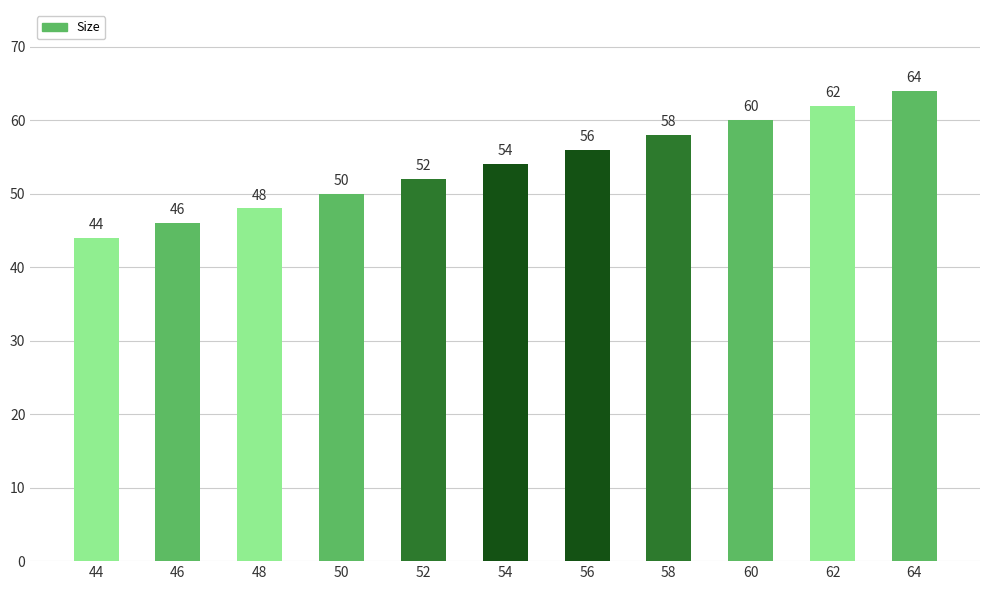

Rank the categories by value from highest to lowest.

64, 62, 60, 58, 56, 54, 52, 50, 48, 46, 44